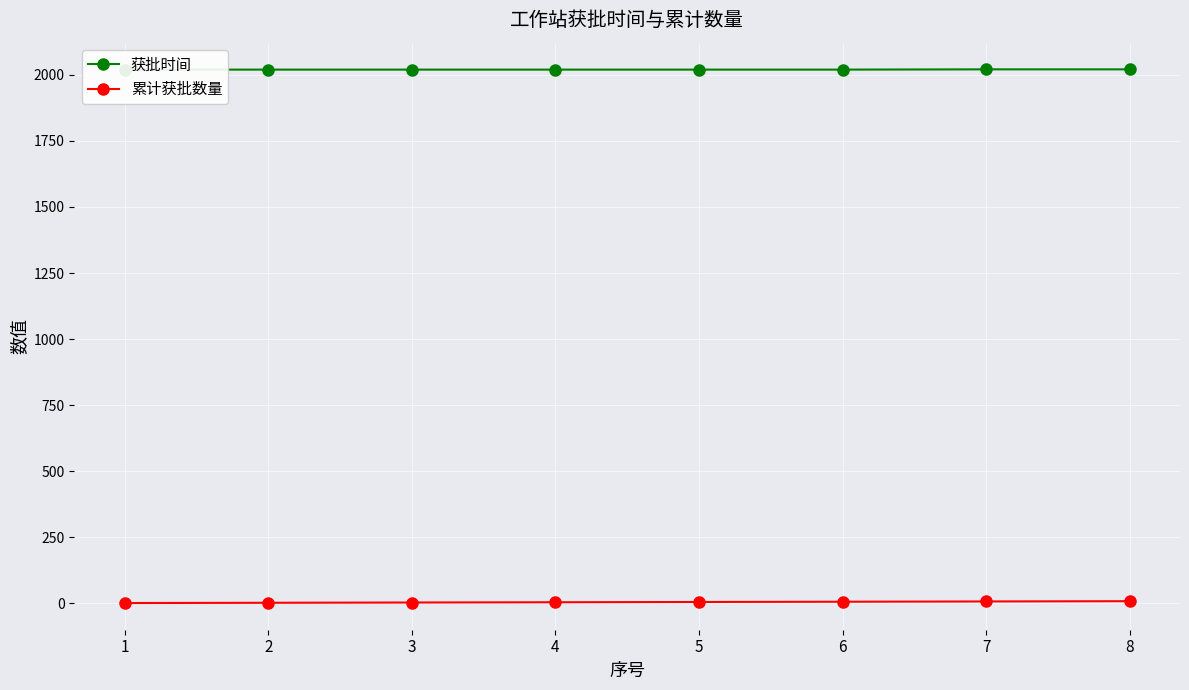

What are all the series names shown in the legend?

获批时间, 累计获批数量